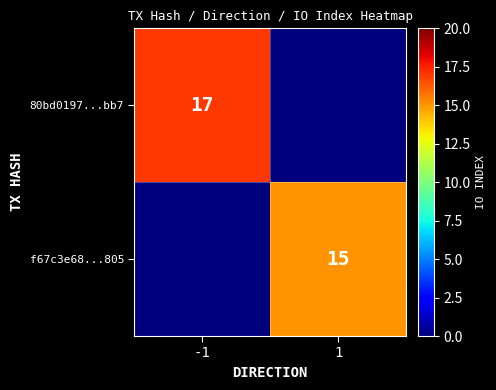

True or false: 80bd0197...bb7 has a value of 17 at -1.

True